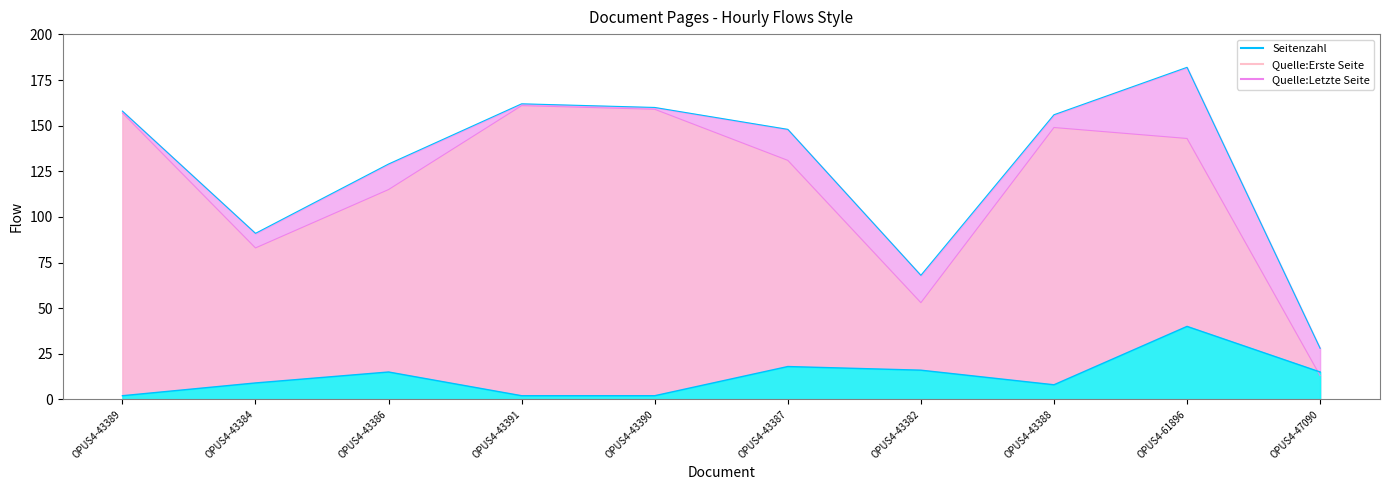

At which category does Quelle:Erste Seite reach its first local valley?

OPUS4-43384